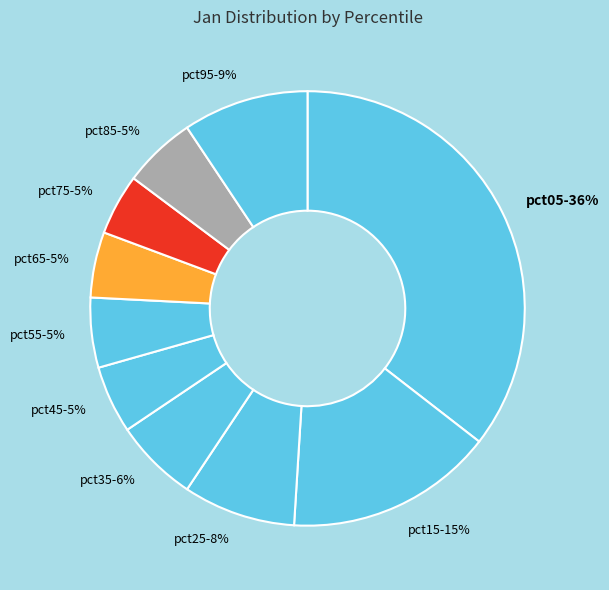

Between pct25-8% and pct75-5%, which is larger?

pct25-8%